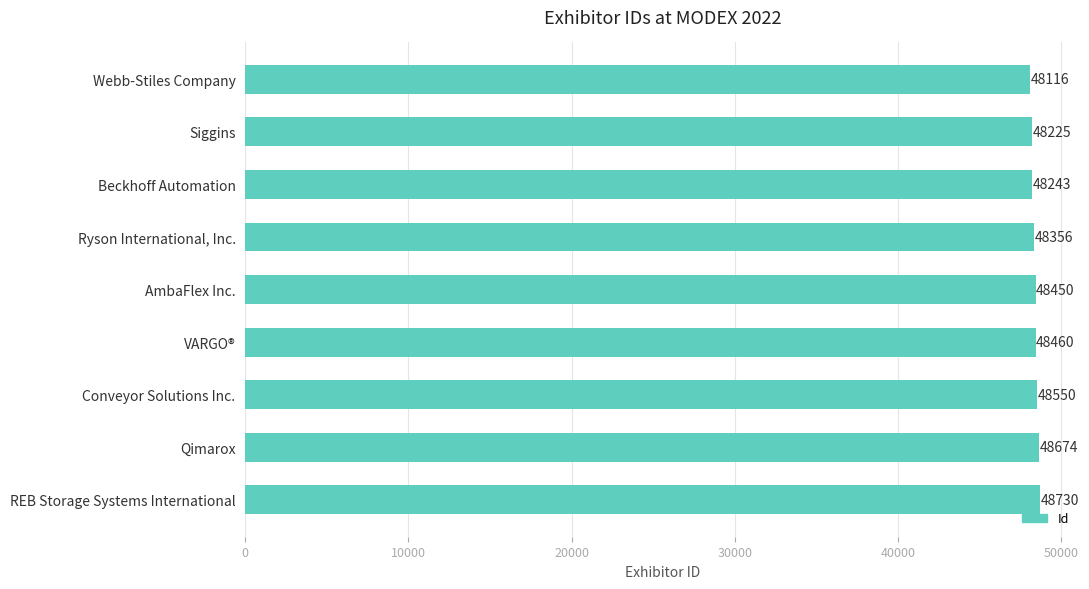

True or false: the data shows 16811 at Ryson International, Inc..

False